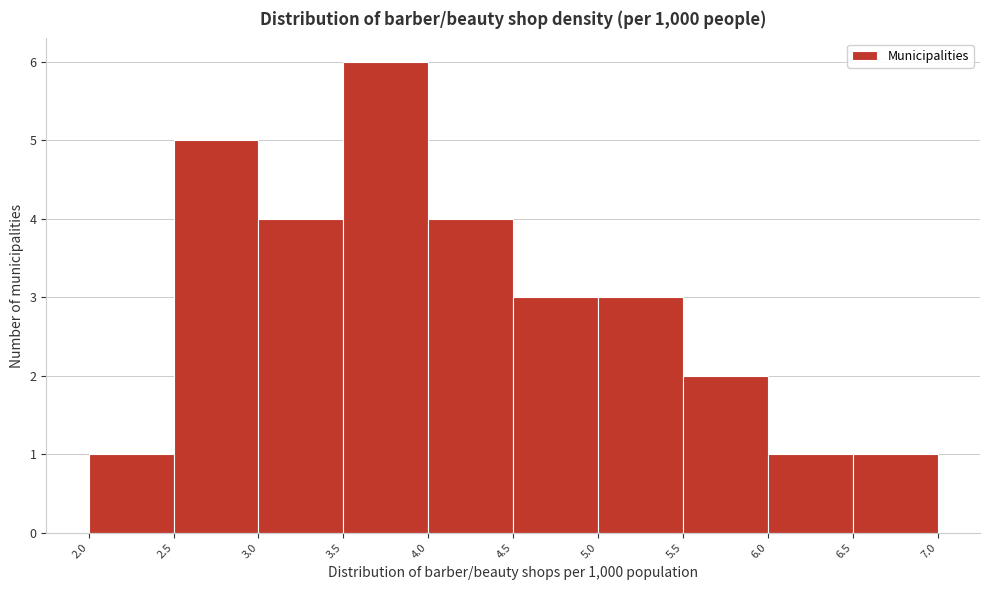

How tall is the bar that spans 4.5 to 5.0 on the x-axis? The values are not printed on the chart, so give them approximately, as read against the axis.

3